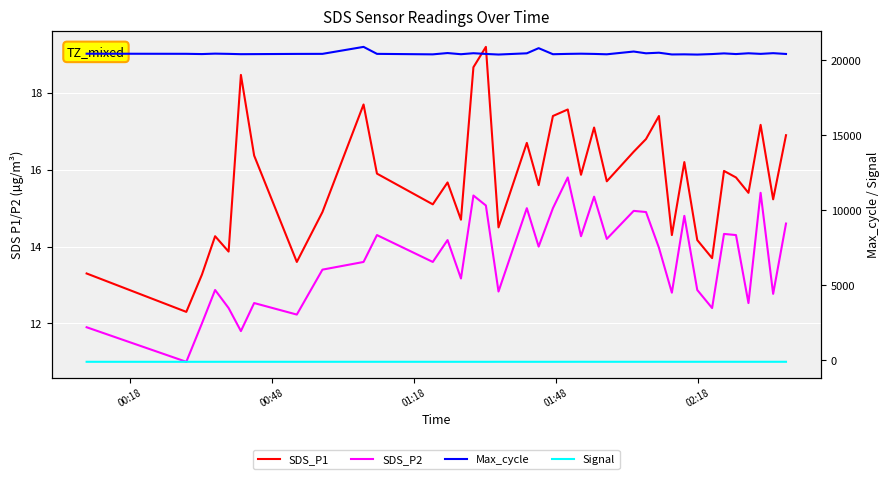

How many data points does each series have?

37